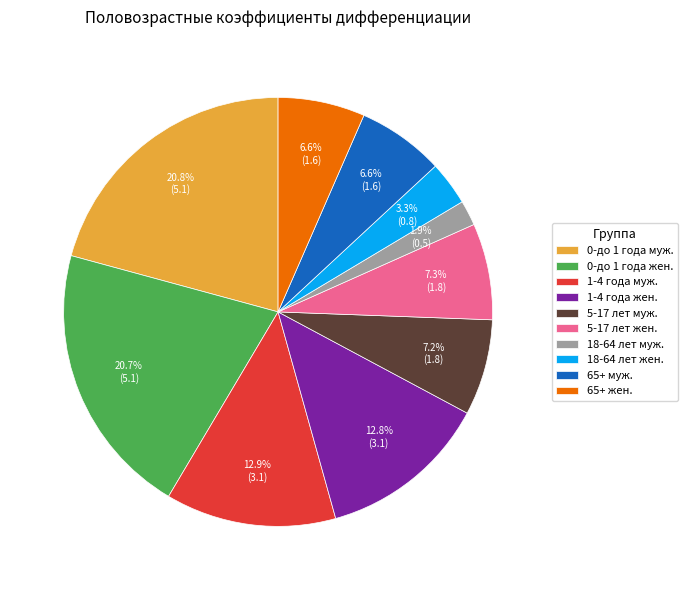

Count the number of slices in the pie.

10